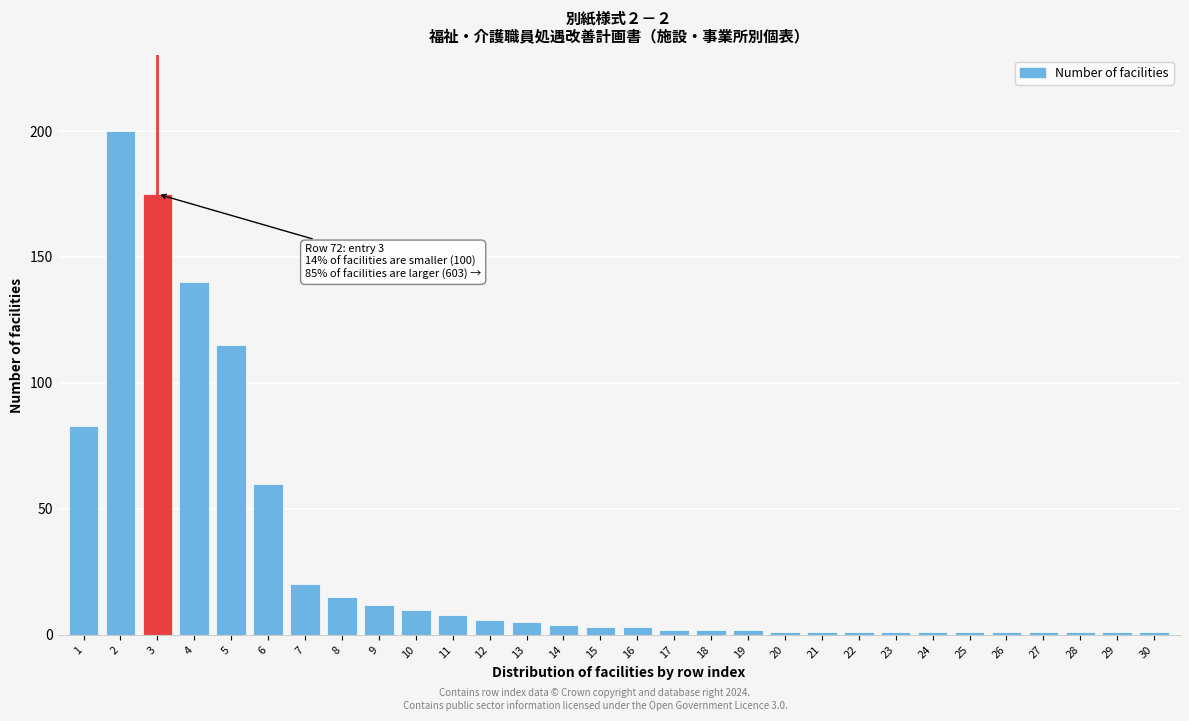

Reading left to right, extract all data points from this chart.

1=83	2=200	3=175	4=140	5=115	6=60	7=20	8=15	9=12	10=10	11=8	12=6	13=5	14=4	15=3	16=3	17=2	18=2	19=2	20=1	21=1	22=1	23=1	24=1	25=1	26=1	27=1	28=1	29=1	30=1